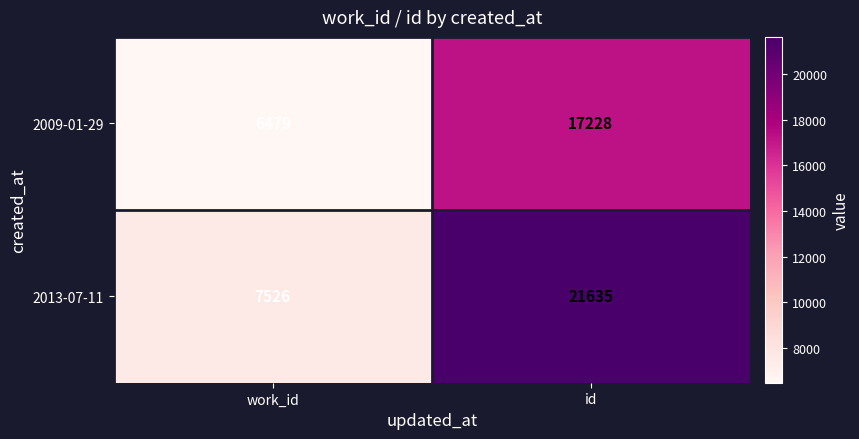

Reading left to right, list all the values displayed in this chart.

2009-01-29: 6479	17228
2013-07-11: 7526	21635